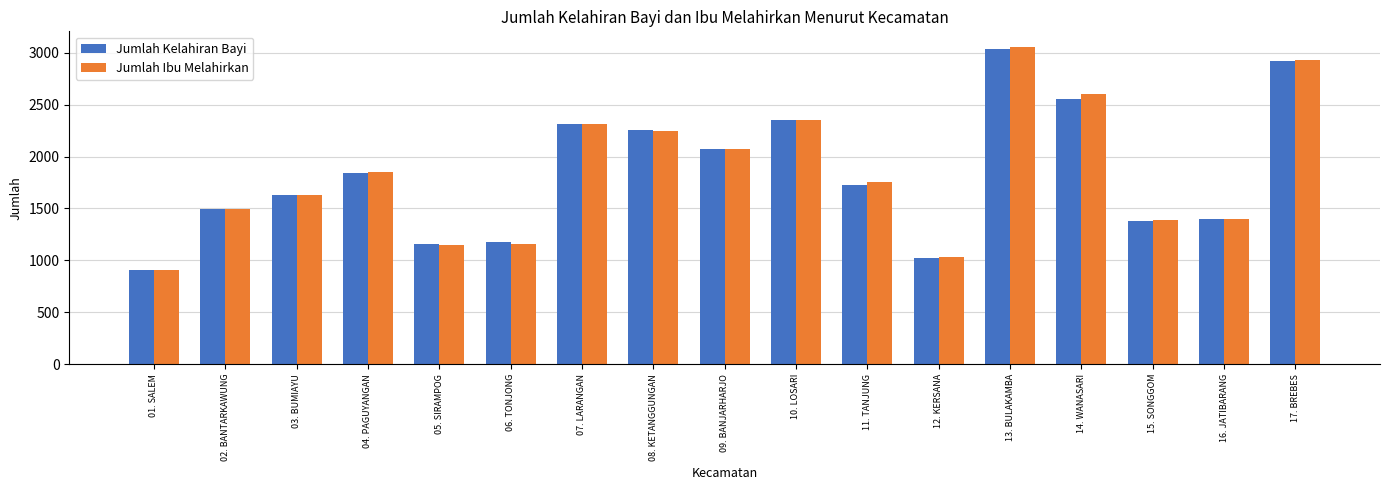

At how many categories does at least one series exceed 1463?

11